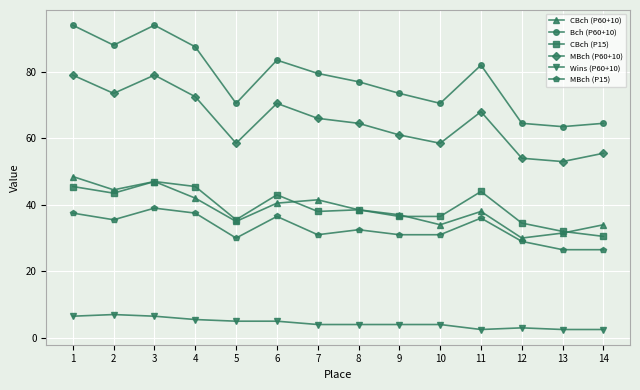

Count the number of data series in this chart.

6